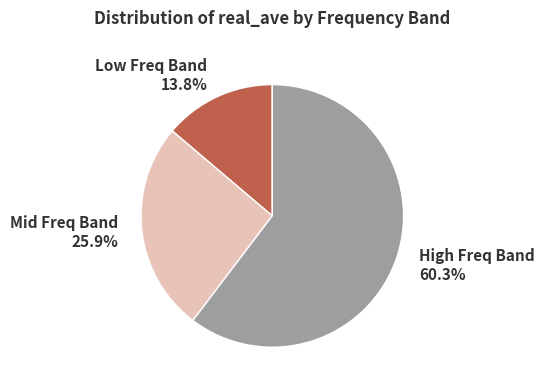

How many segments does this pie chart have?

3